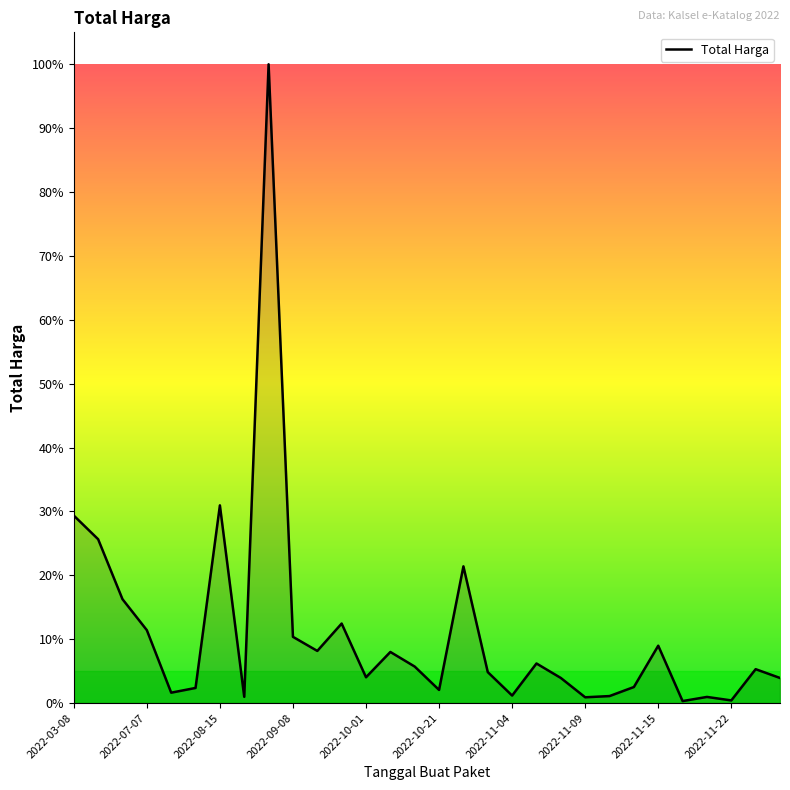

How many series are shown in this chart?

1